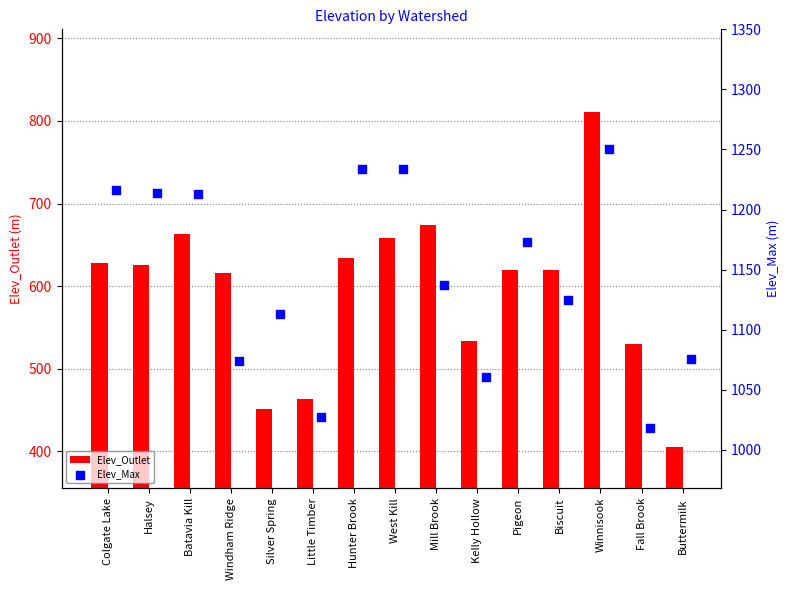

What are all the series names shown in the legend?

Elev_Outlet, Elev_Max